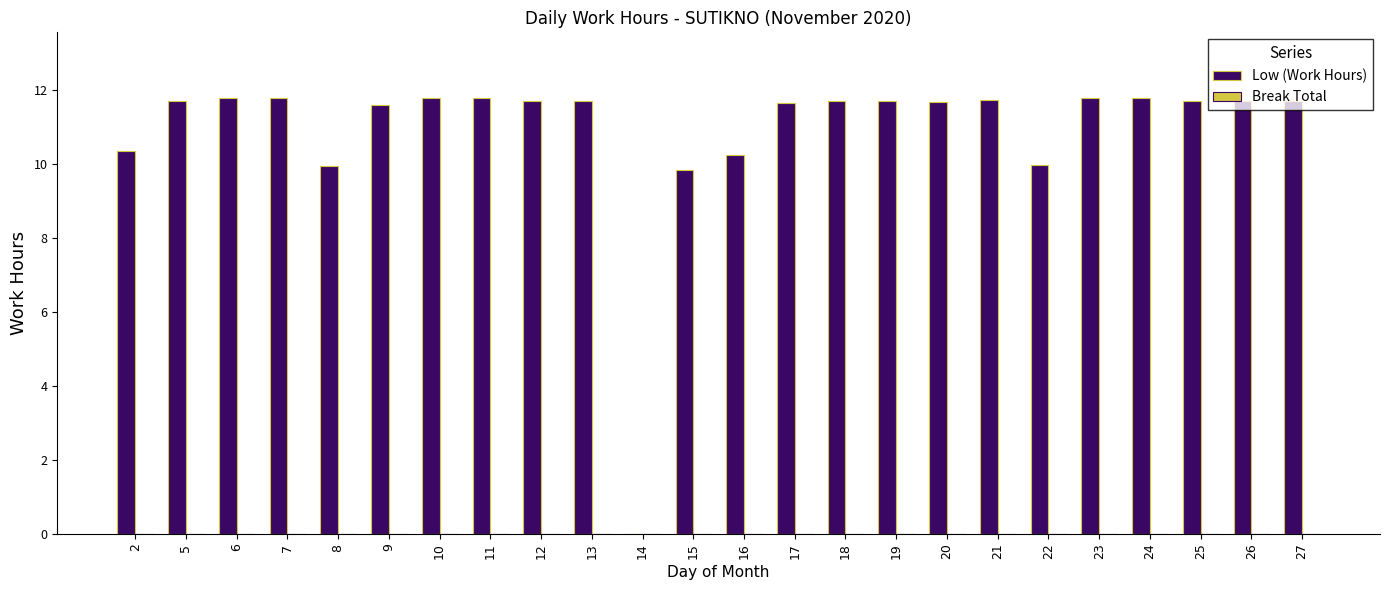

What is the maximum value shown in the chart?

11.8